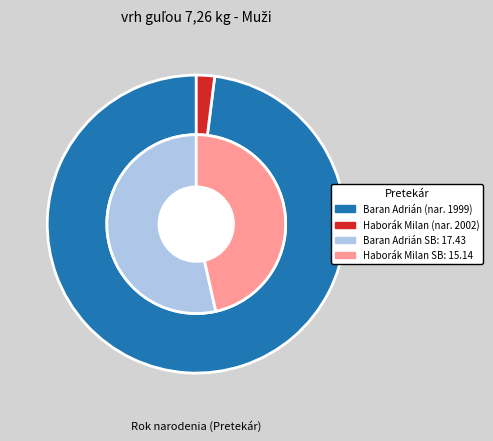

Which category accounts for the majority?

Baran Adrián